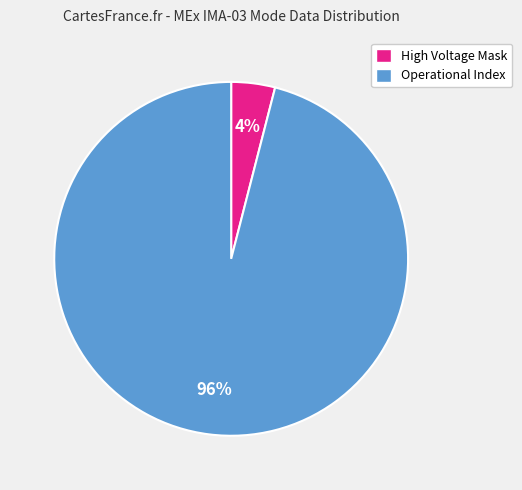

Does any single category account for the majority?

Yes